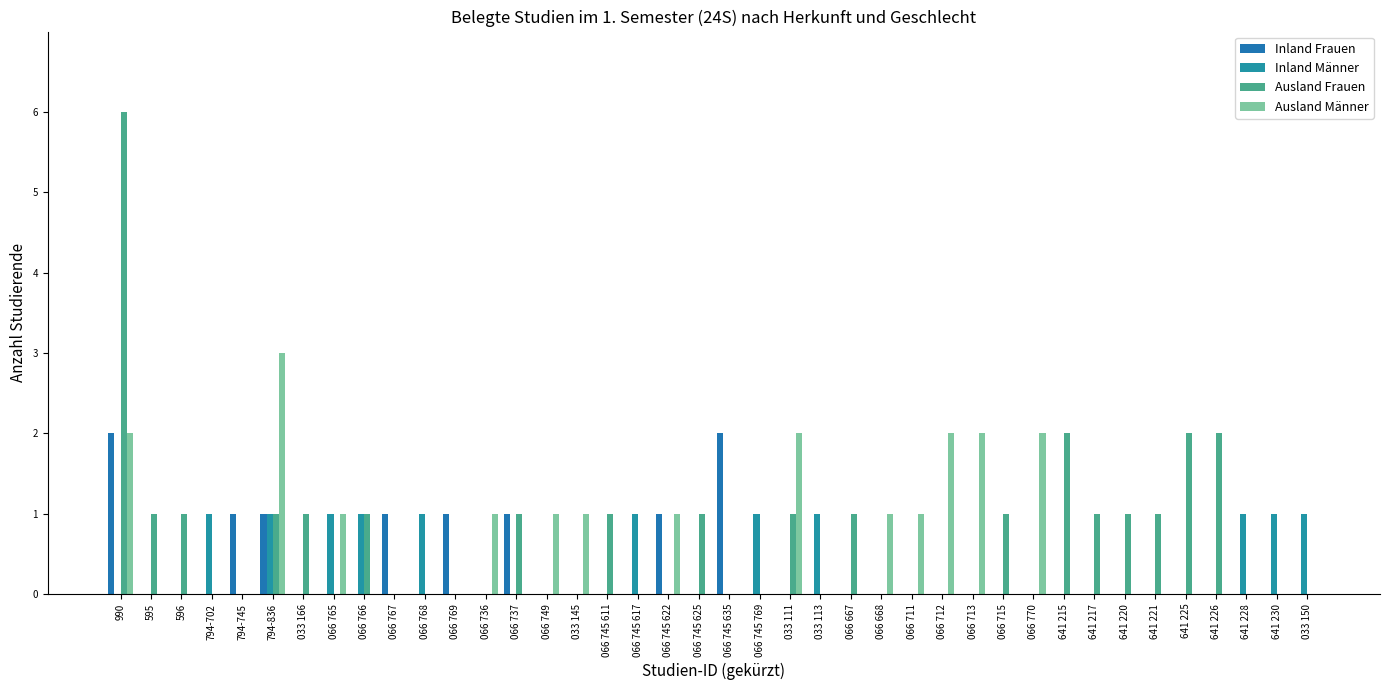

Which category has the lowest value in the Inland Männer series?

990